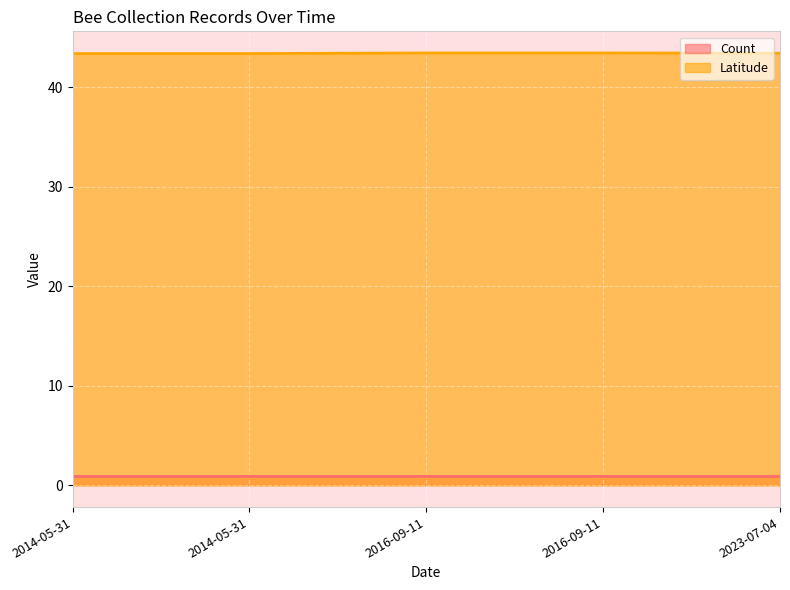

Reading right to left, extract all data points from this chart.

2023-07-04=43.4	2016-09-11=43.5	2016-09-11=43.5	2014-05-31=43.4	2014-05-31=43.4